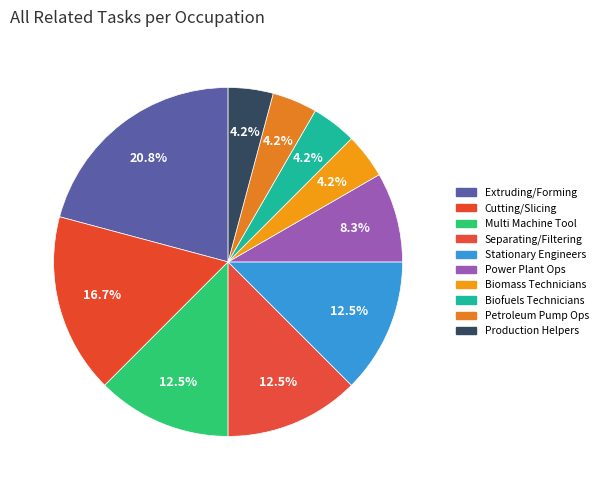

Is there a majority slice in this chart?

No